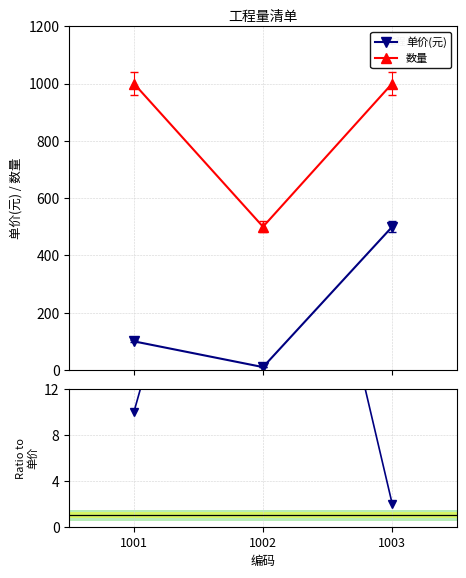

Rank the series by their maximum value, from highest to lowest.

数量, 单价(元), 数量/单价